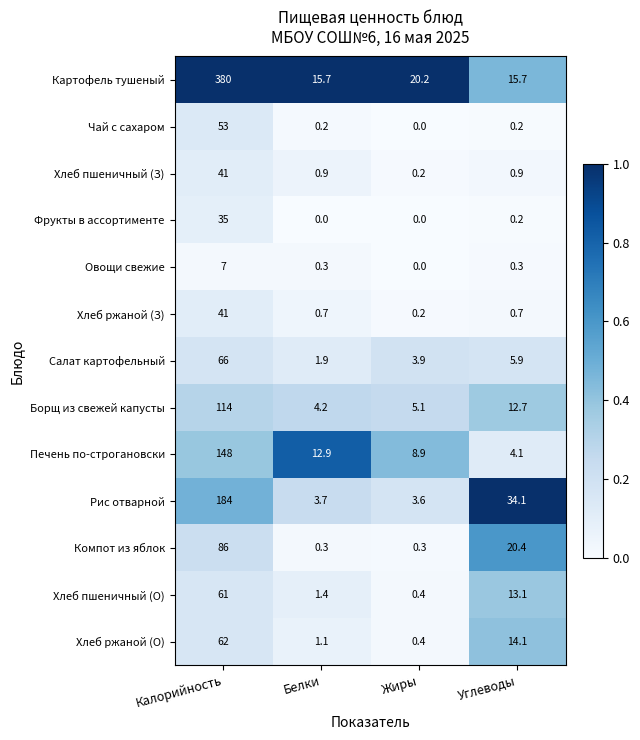

Count the number of categories in the chart.

4